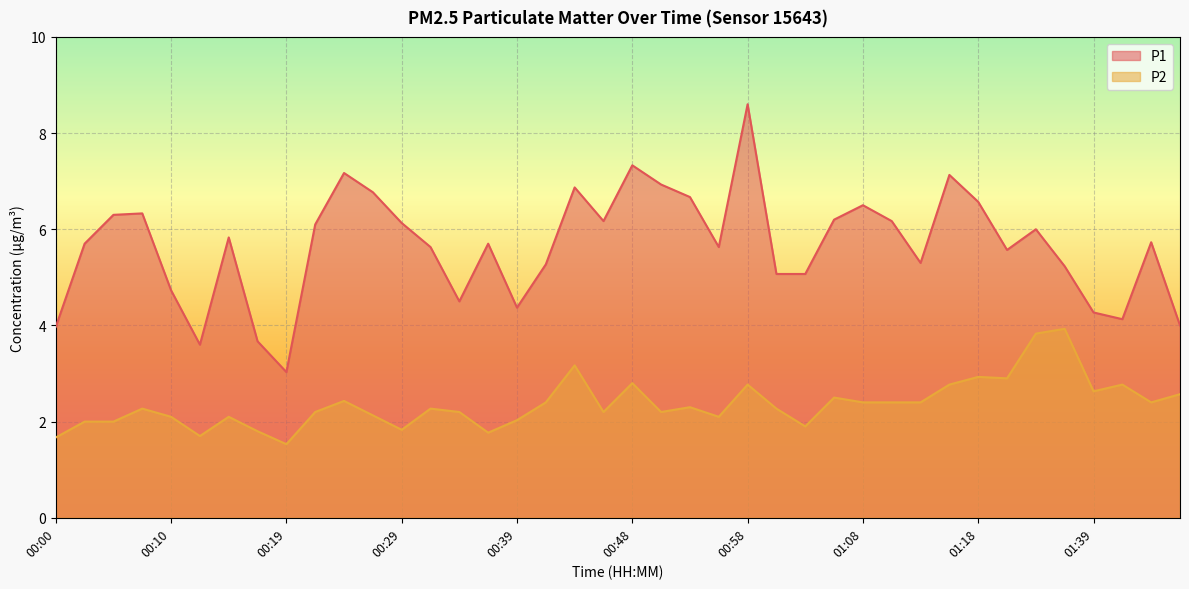

Which series changed the most between 00:07 and 00:44?

P2